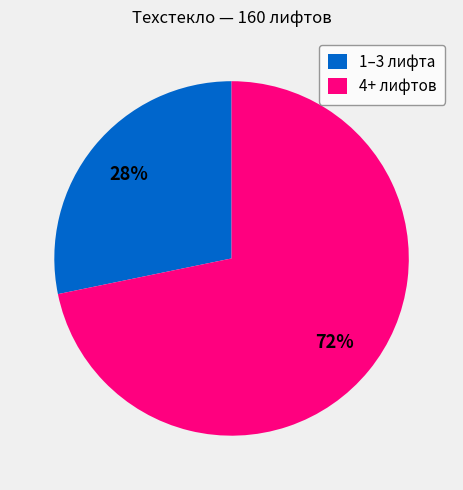

Is the sum of 1–3 лифта and 4+ лифтов greater than half?

Yes